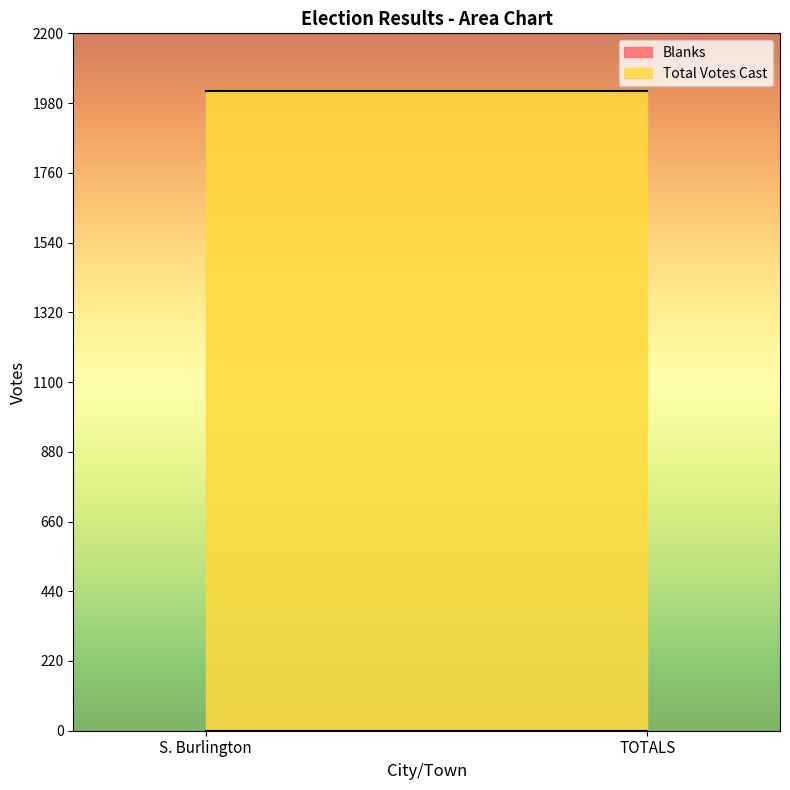

Which has a higher value, S. Burlington or TOTALS?

S. Burlington